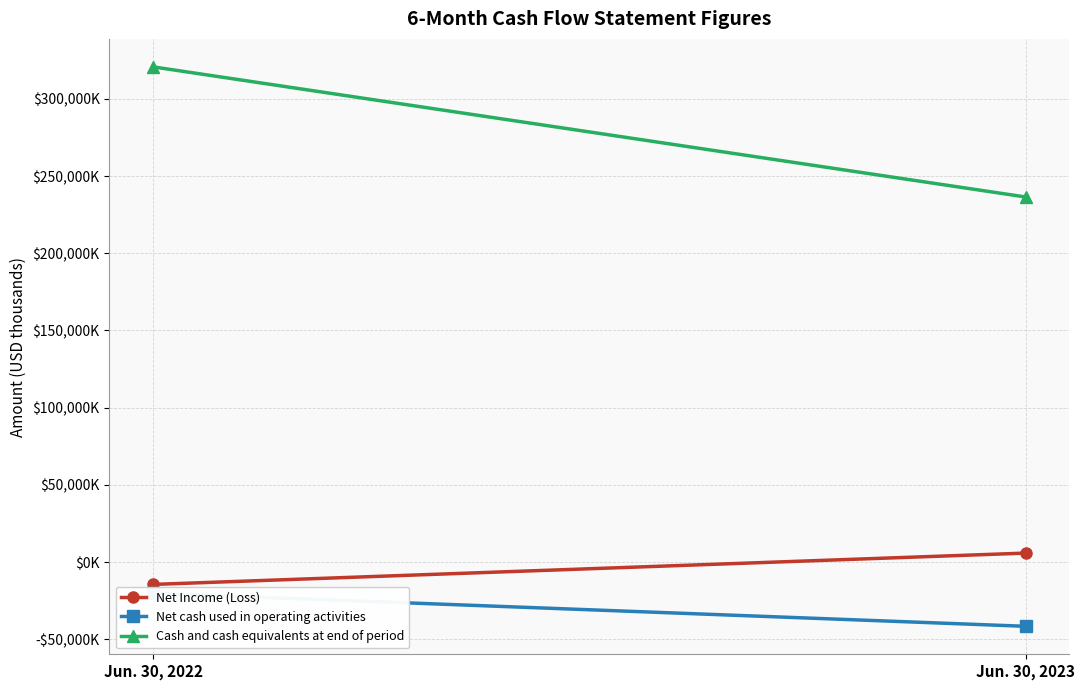

At Jun. 30, 2022, list the series in order from largest to smallest.

Cash and cash equivalents at end of period, Net Income (Loss), Net cash used in operating activities